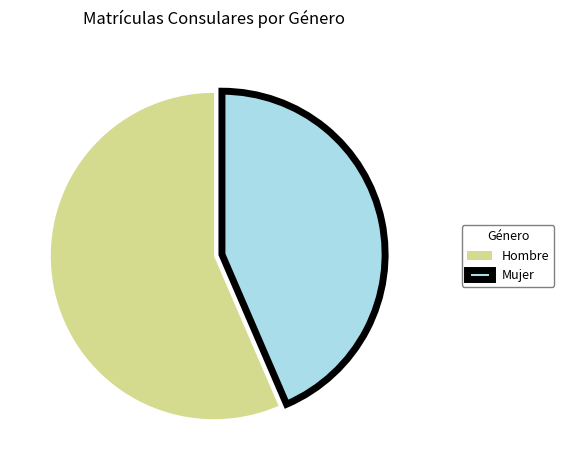

The Hombre slice represents 67% of the pie. True or false?

False